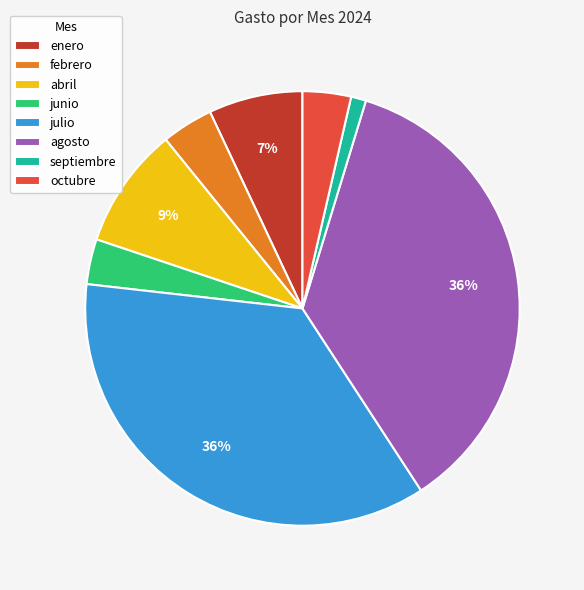

To the nearest percent, what is the difference between the largest and smallest slice percentages?

35%